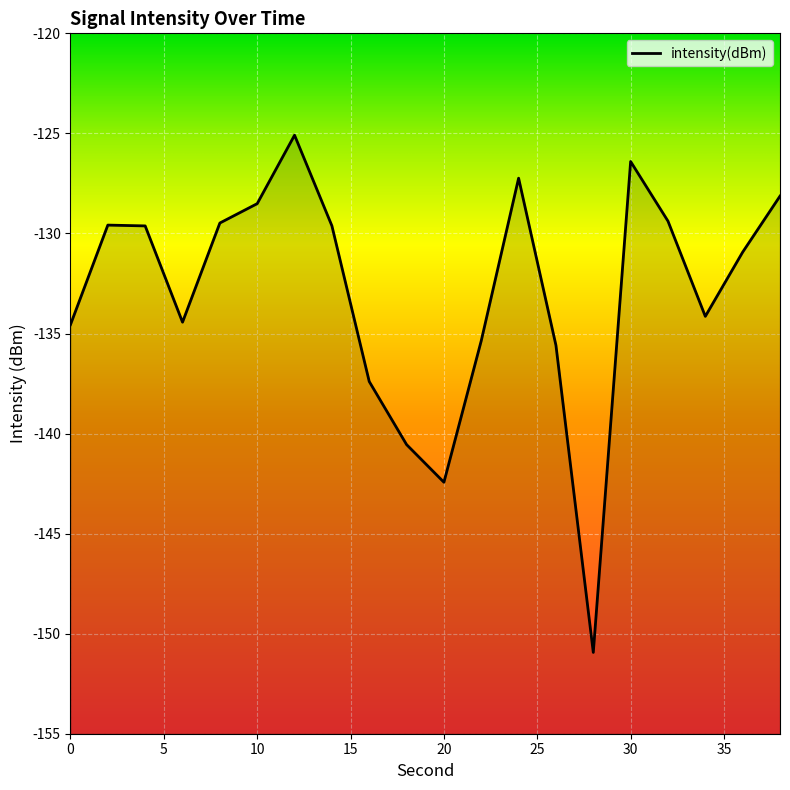

True or false: the data shows -134.4 at 6.

True